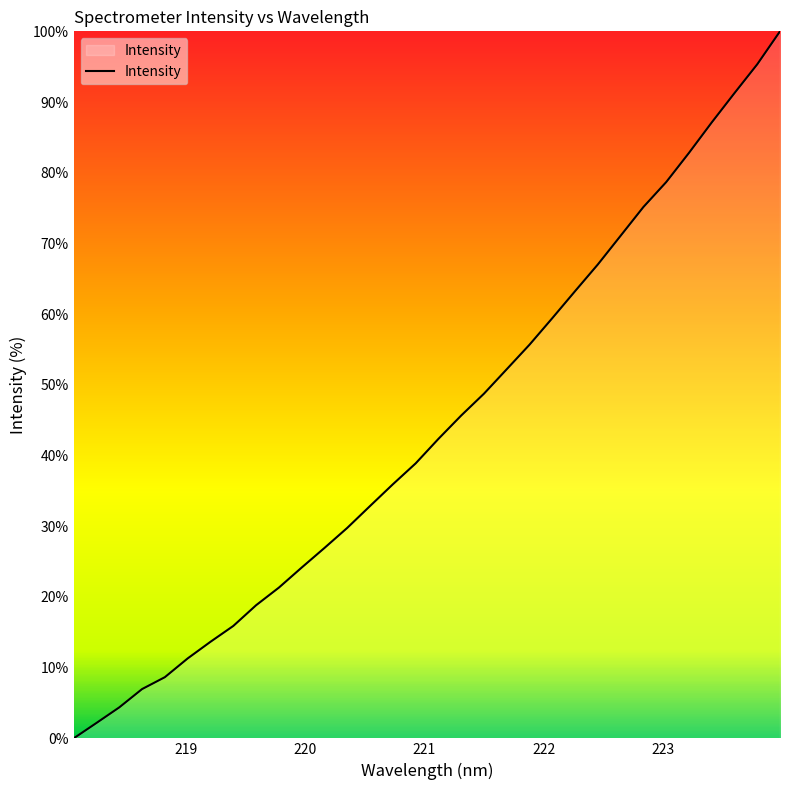

What is the difference between the maximum and minimum values?

100.0